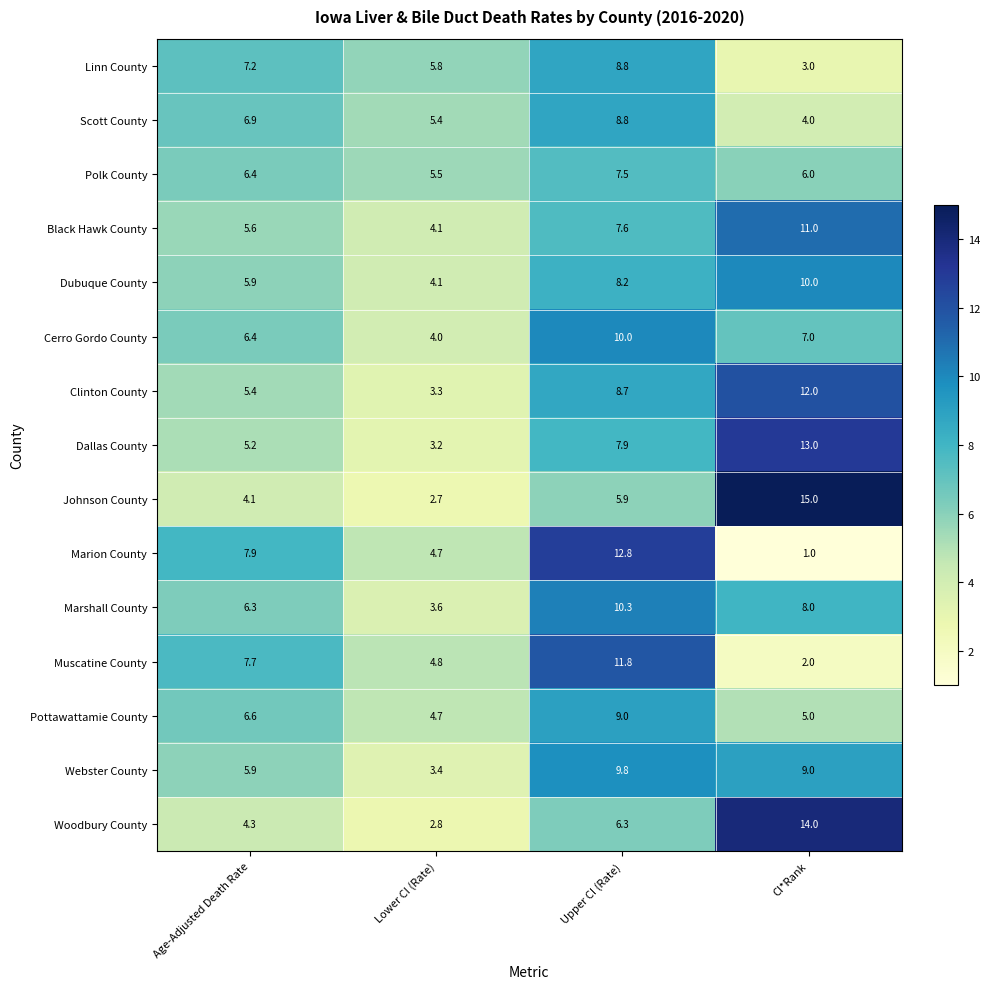

At how many categories does at least one series exceed 9?

2